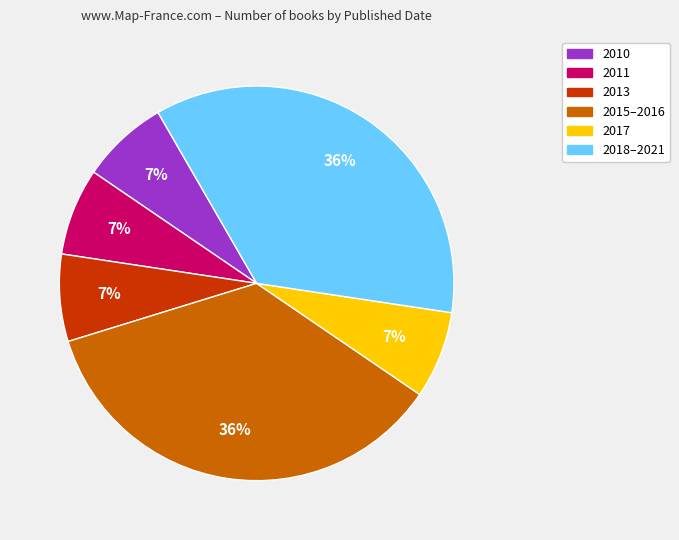

To the nearest percent, what is the difference between the largest and smallest slice percentages?

29%